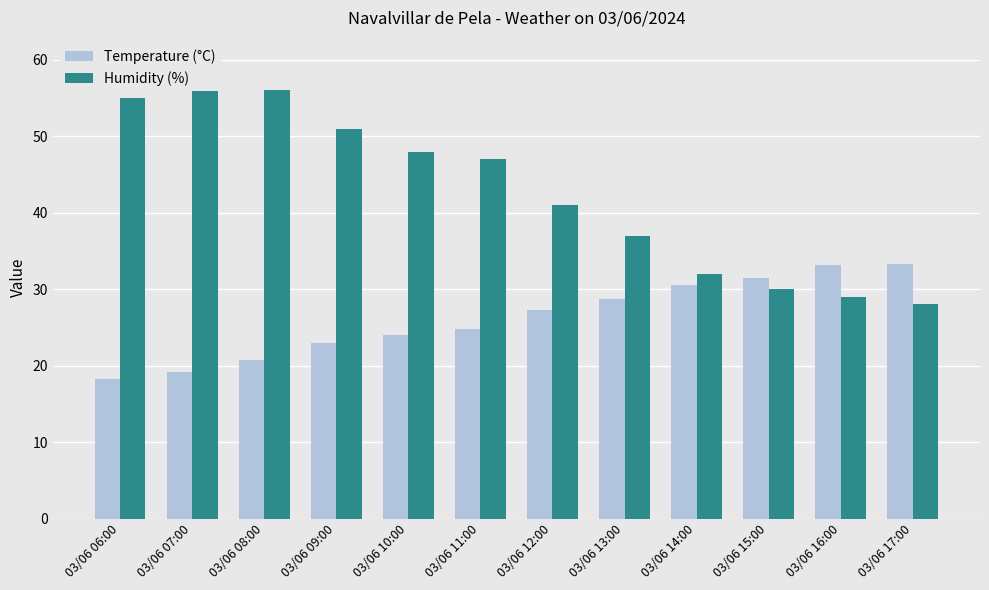

How many data points in Temperature (°C) are less than 27?

6